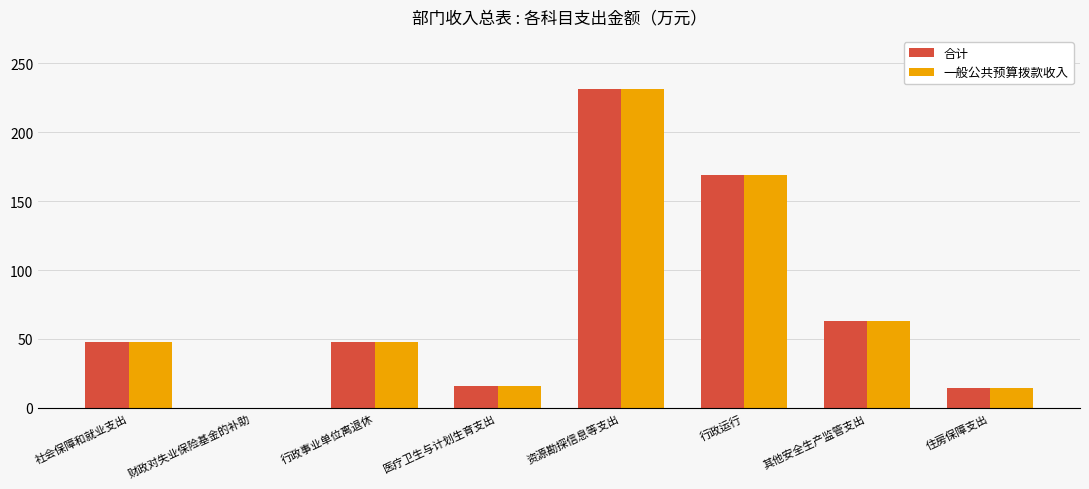

Read the 合计 value at 资源勘探信息等支出.

231.8